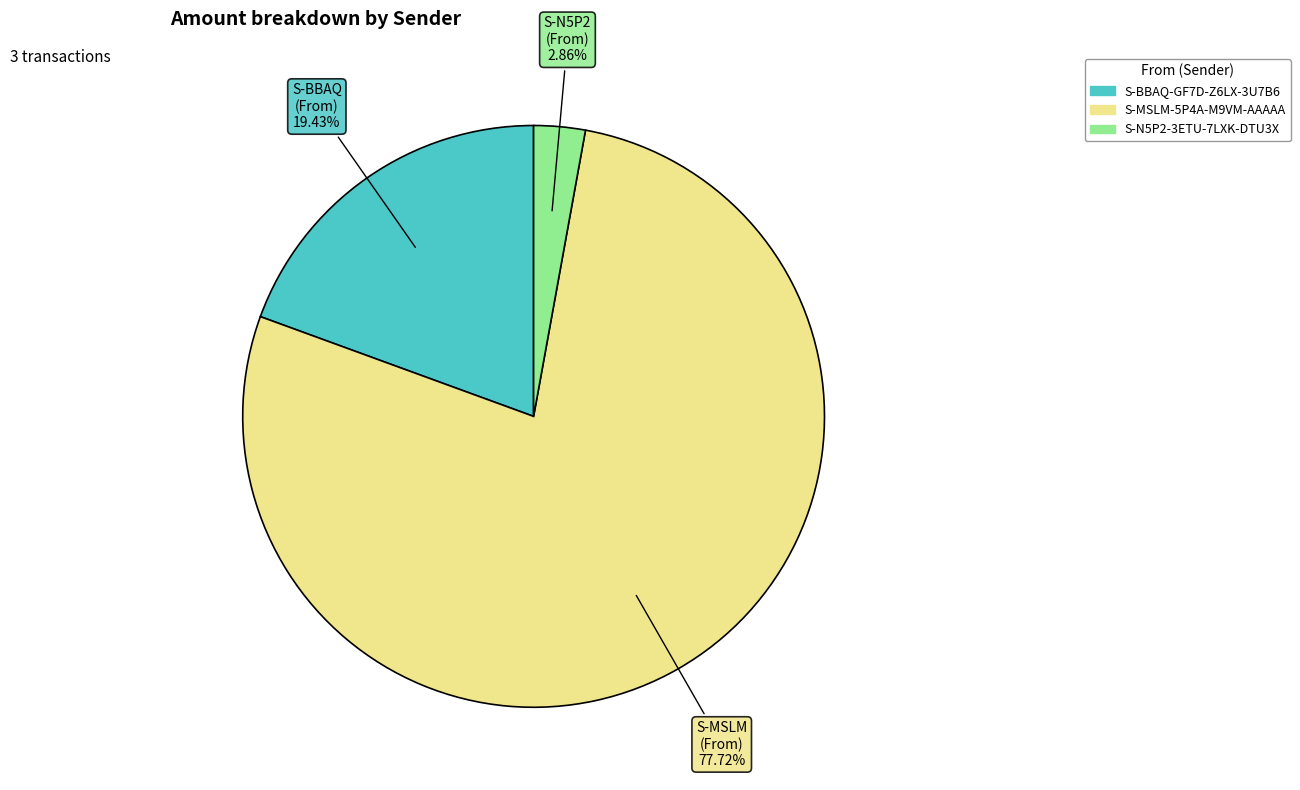

To the nearest percent, what is the difference between the largest and smallest slice percentages?

75%